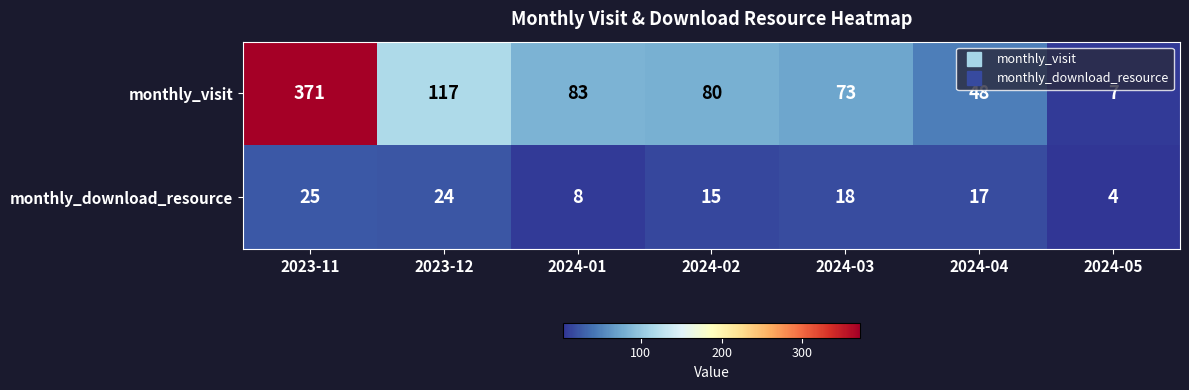

Which series has the widest spread of values?

monthly_visit